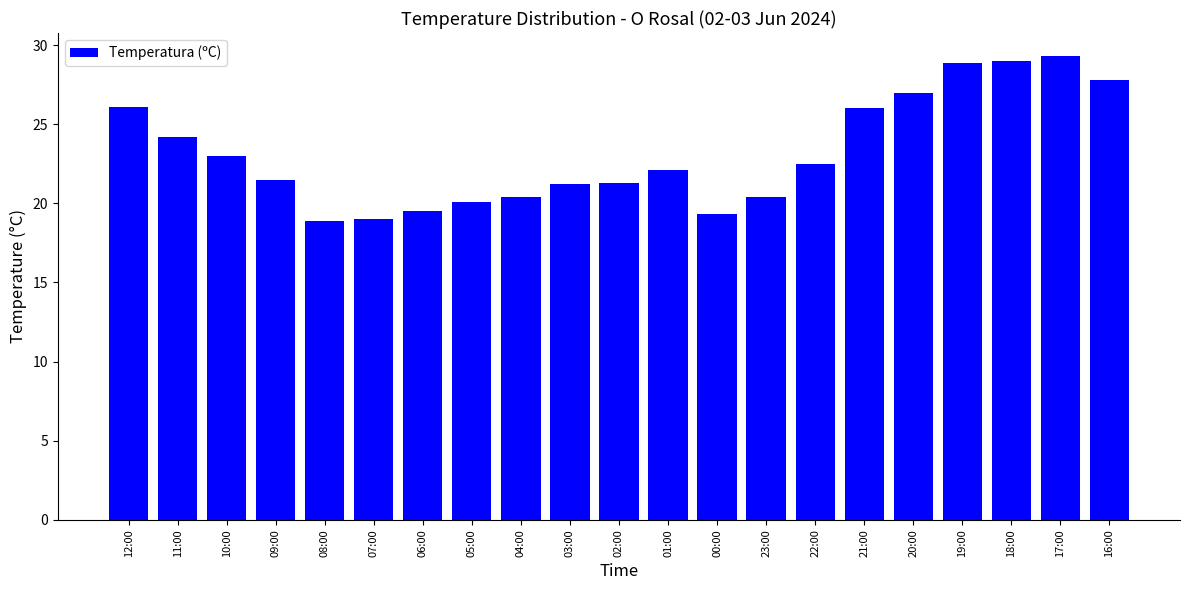

The chart shows a value of 27.0 at 20:00. True or false?

True